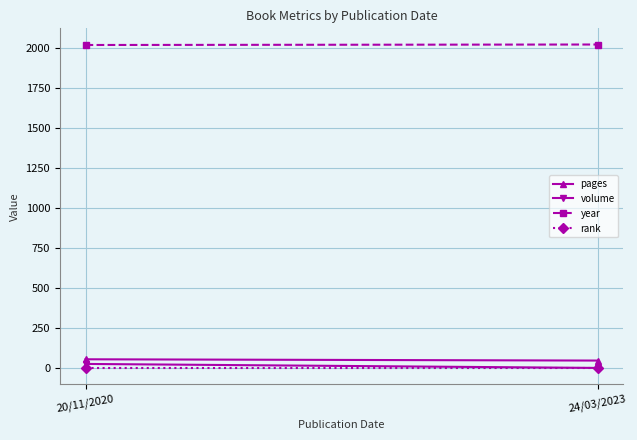

What is the maximum value shown in the chart?

2023